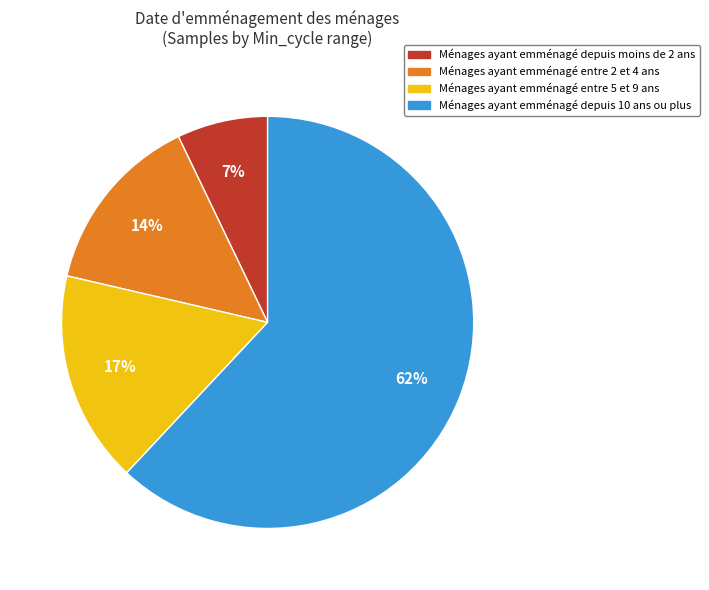

How many slices are in this pie chart?

4